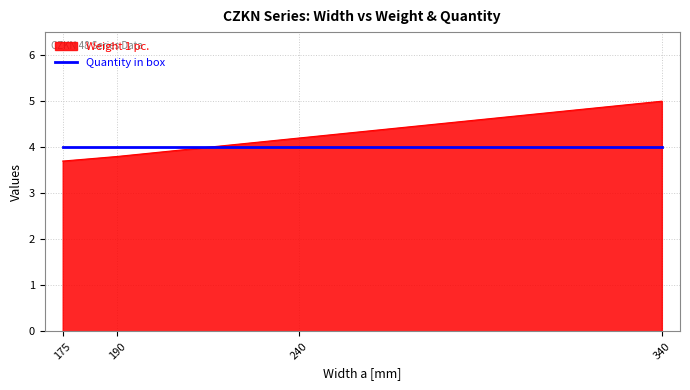

Which category has the highest value in the Weight 1 pc. series?

340